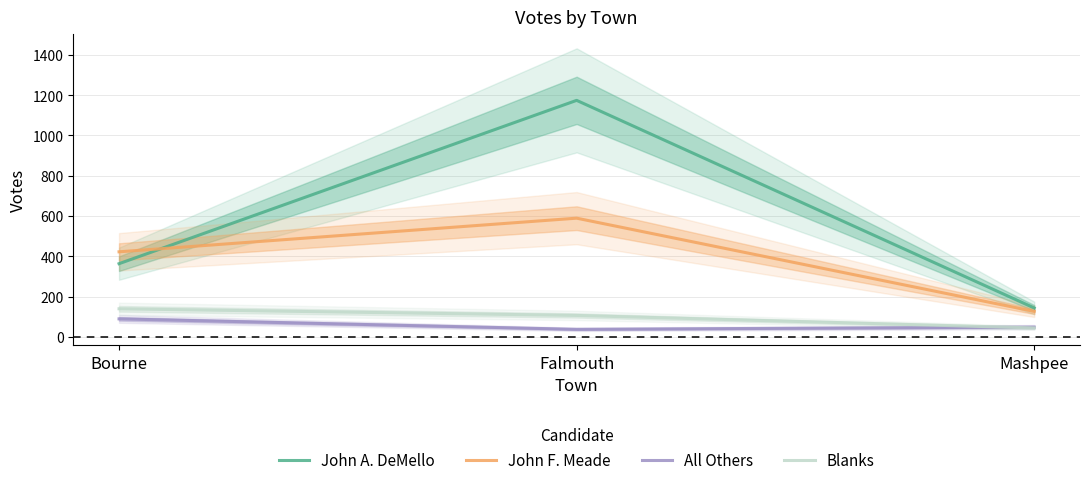

Count the number of data series in this chart.

4